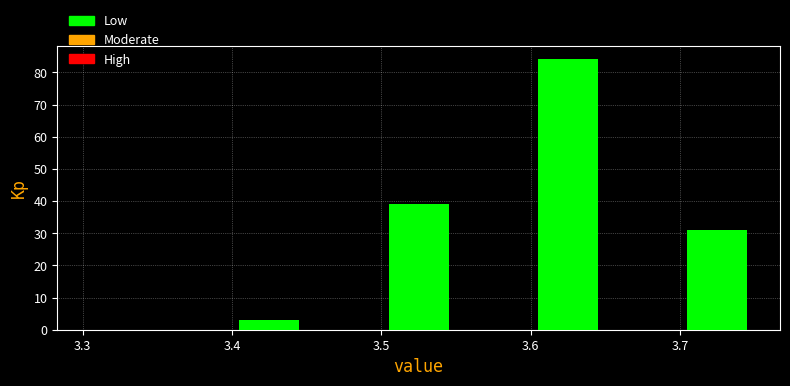

Over which range of the x-axis is the bar tallest?

3.60 to 3.65